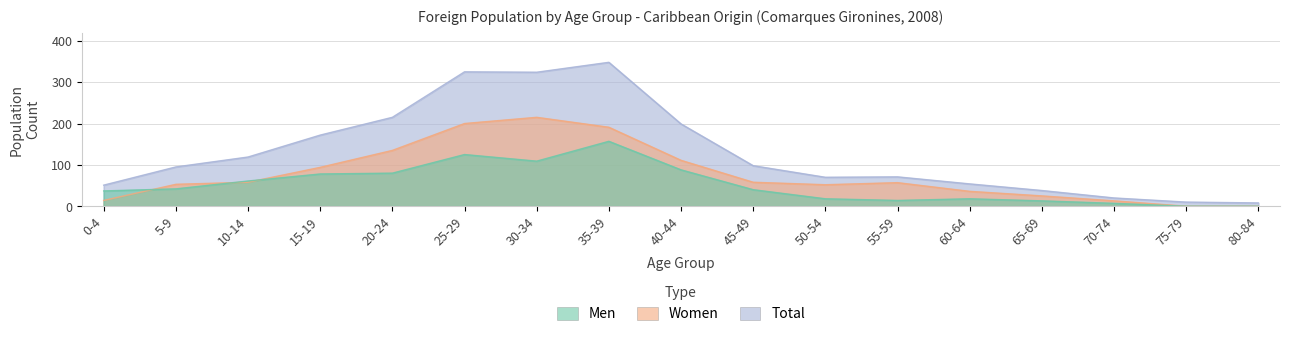

What is the difference between the second highest and second lowest values in the Total series?

315